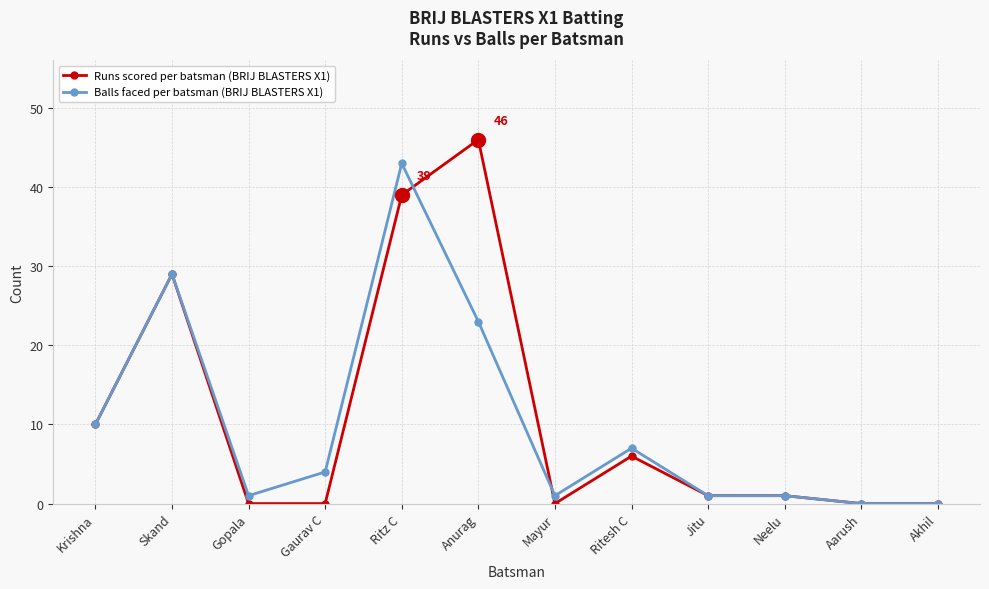

Where is the first local maximum for Balls faced per batsman (BRIJ BLASTERS X1)?

Skand